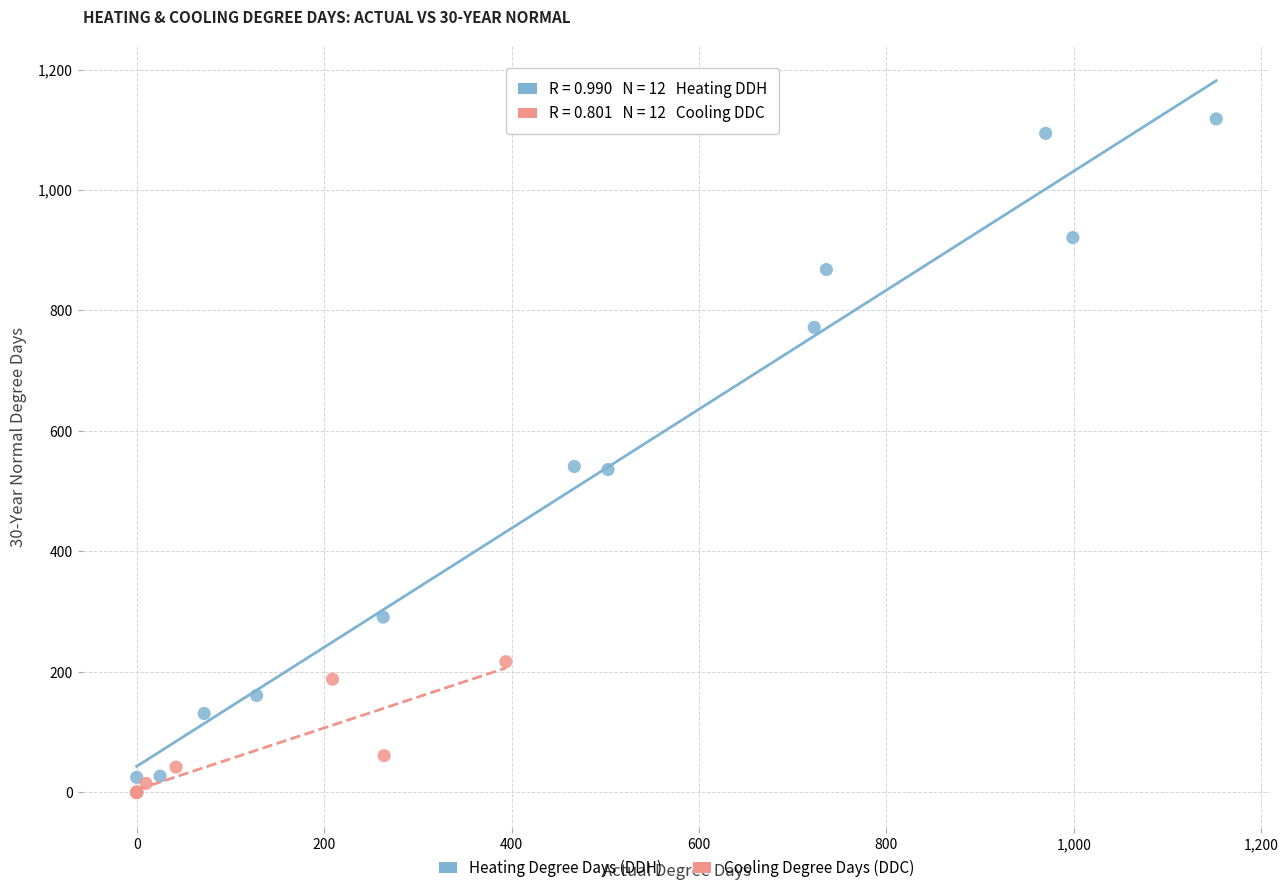

Which series contains the highest Y value?

Heating Degree Days (DDH)